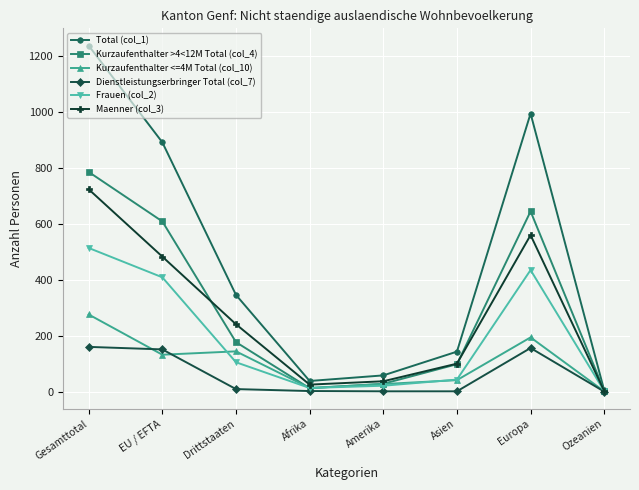

At which category is the sum across all series the highest?

Gesamttotal